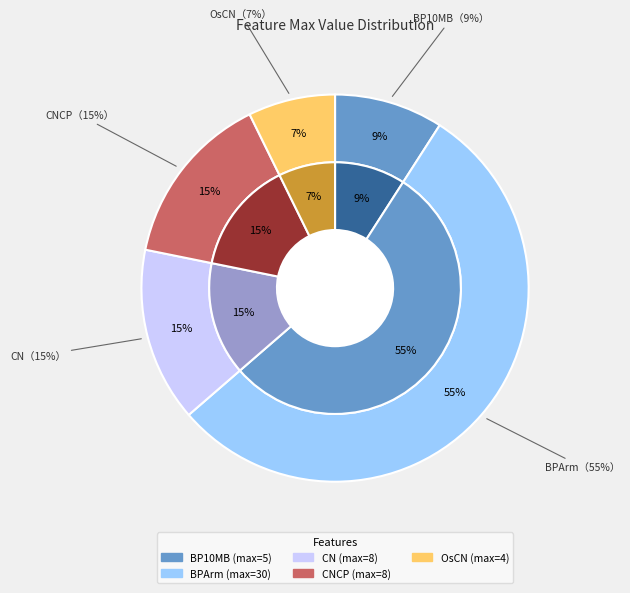

Which slice is the largest?

BPArm